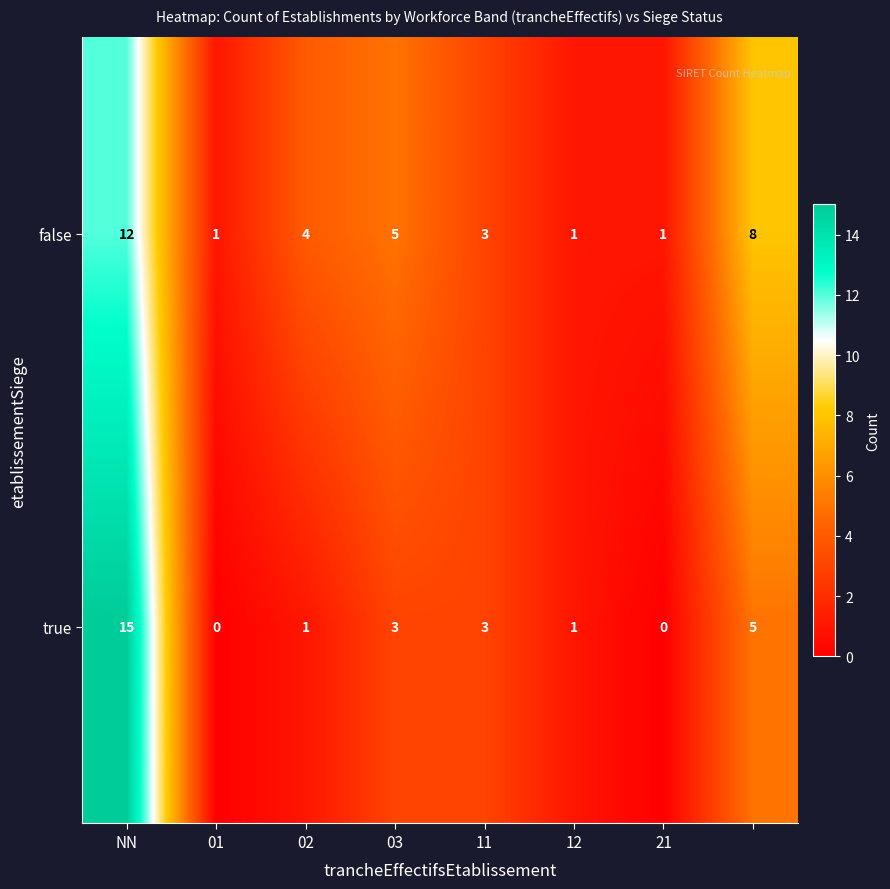

Which series has the largest total across all categories?

false